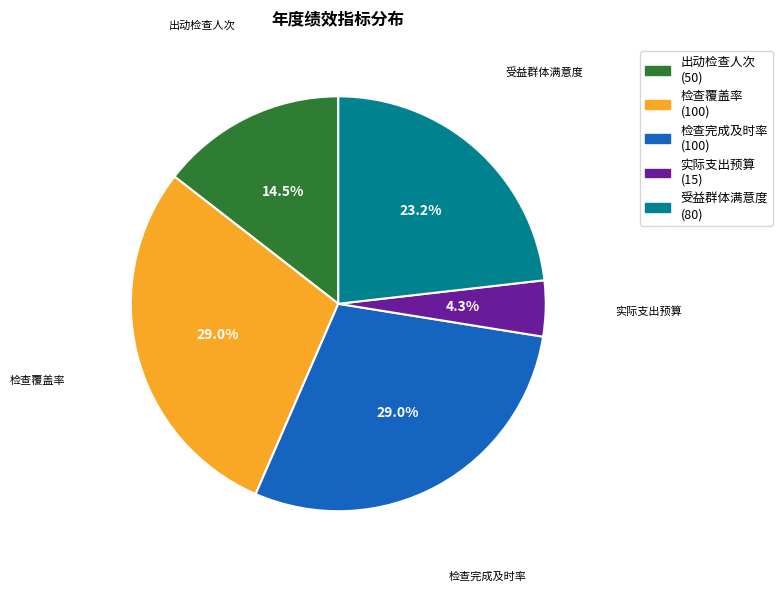

Which has a higher value, 出动检查人次 or 检查覆盖率?

检查覆盖率